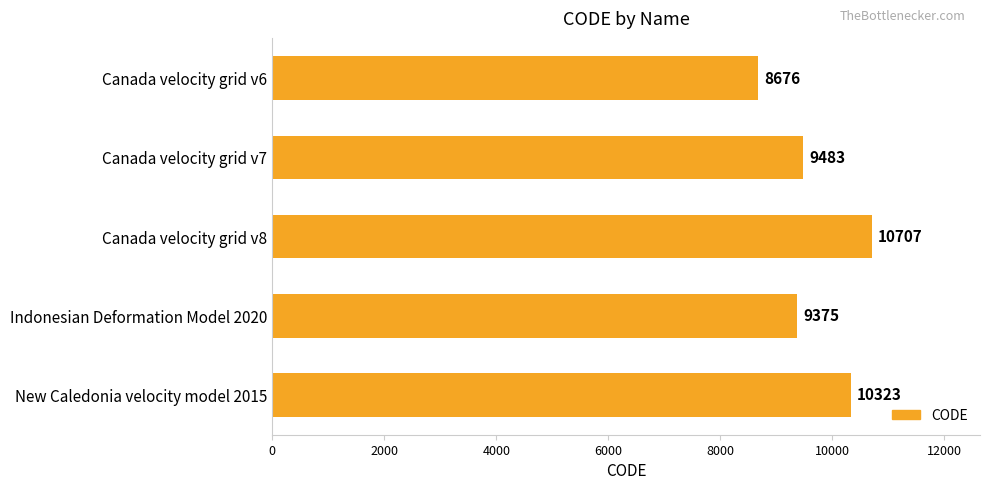

What is the value of the 2nd bar from the top?

9483